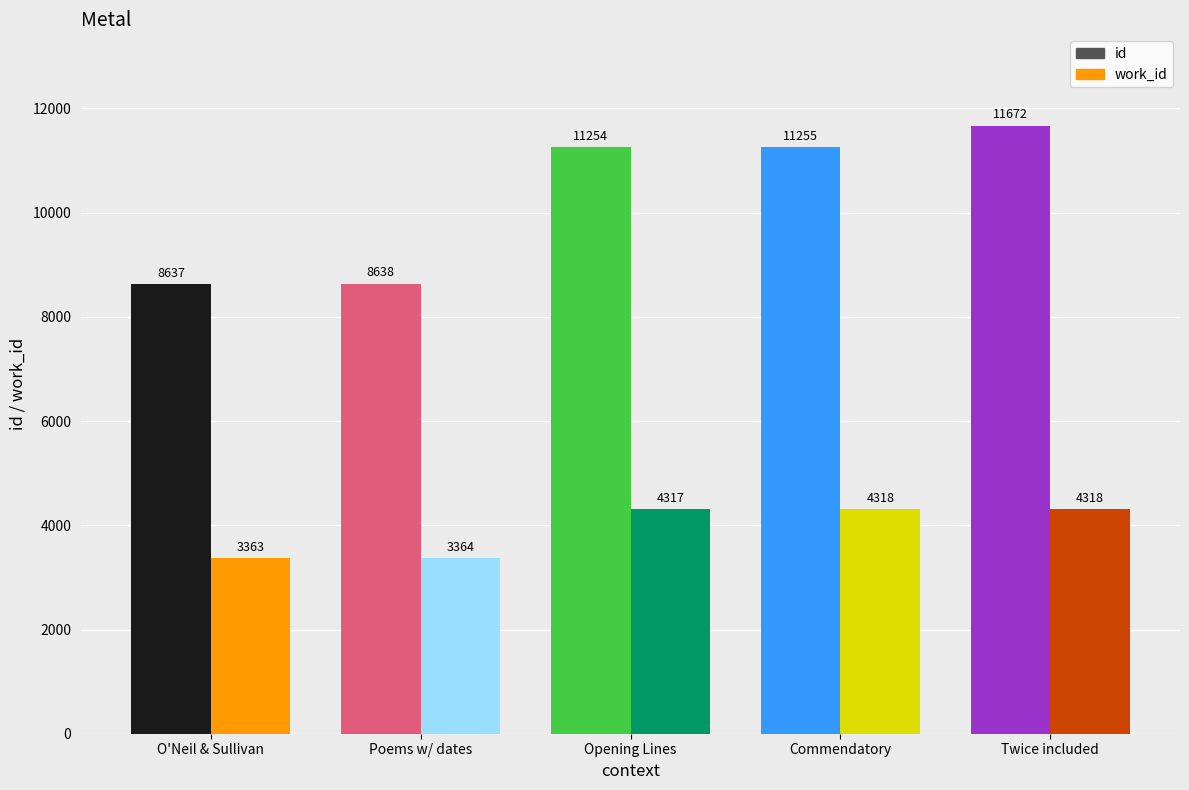

Does the chart contain stacked bars?

No